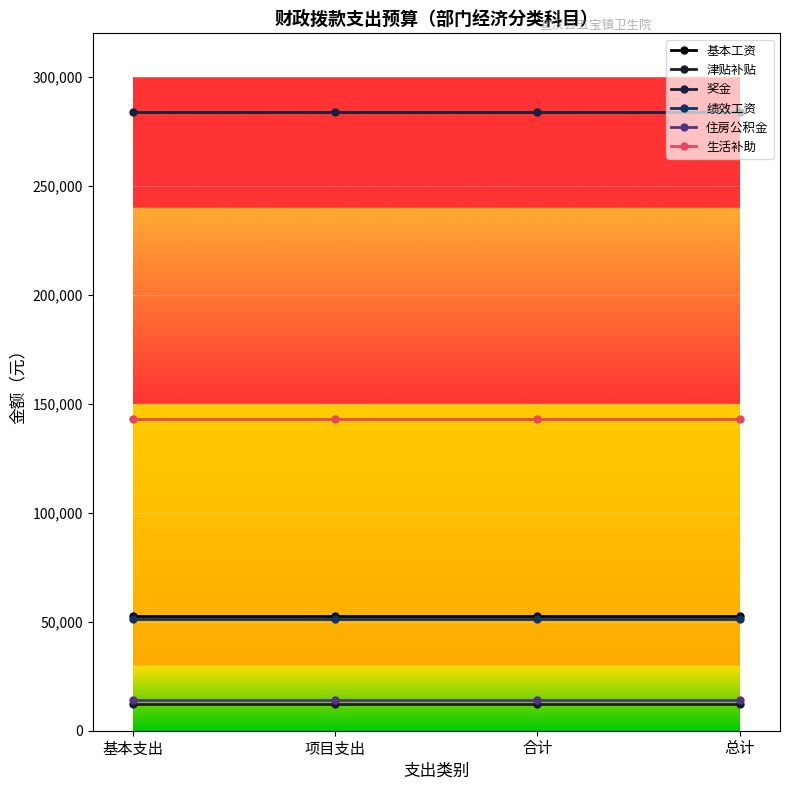

Between 项目支出 and 合计, which series saw the biggest shift?

基本工资